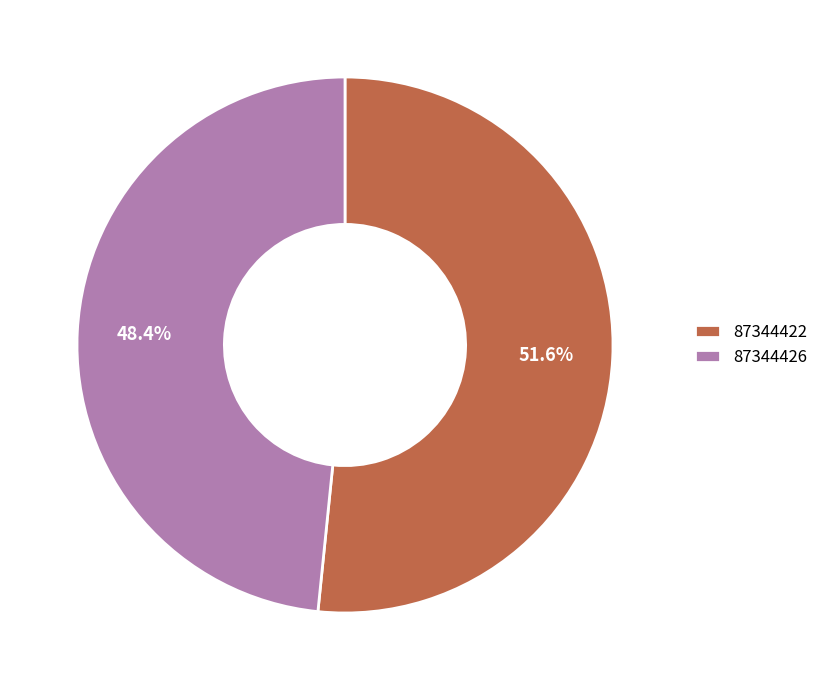

What is the majority slice?

87344422